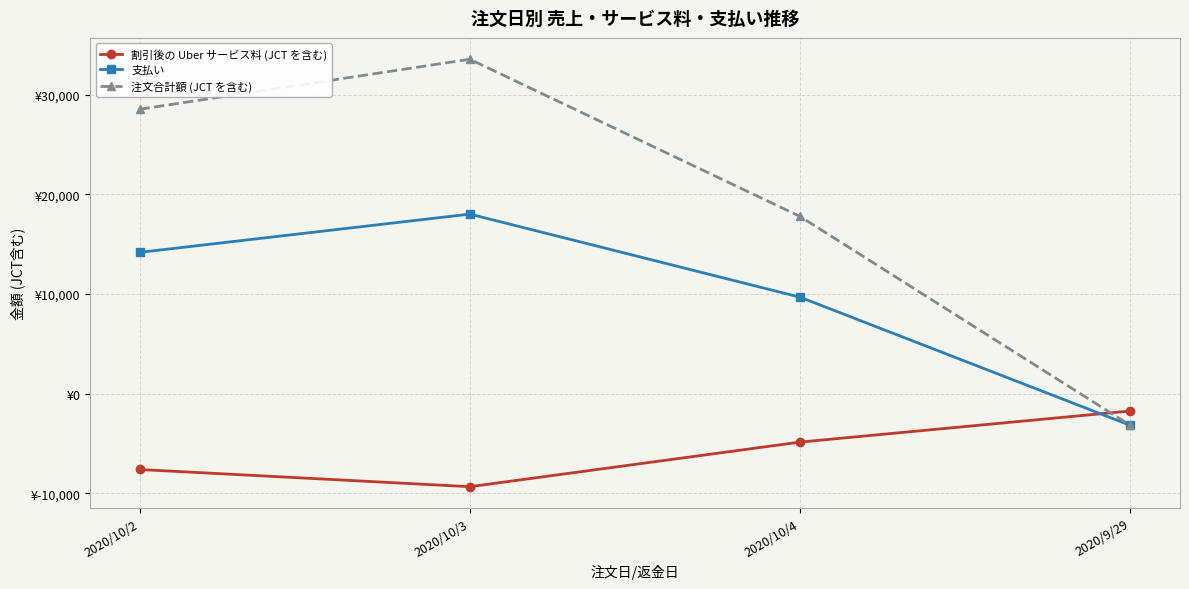

Does the chart display data point markers on the line(s)?

Yes